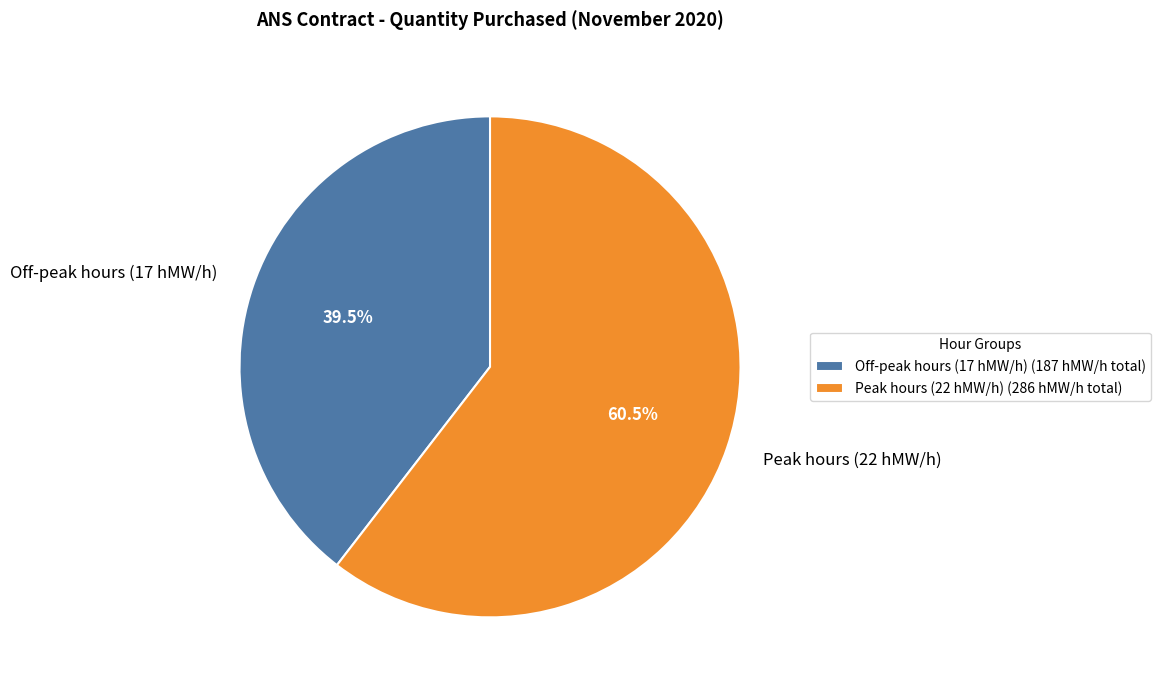

What percentage do Peak hours (22 hMW/h) and Off-peak hours (17 hMW/h) together represent?

100.0%